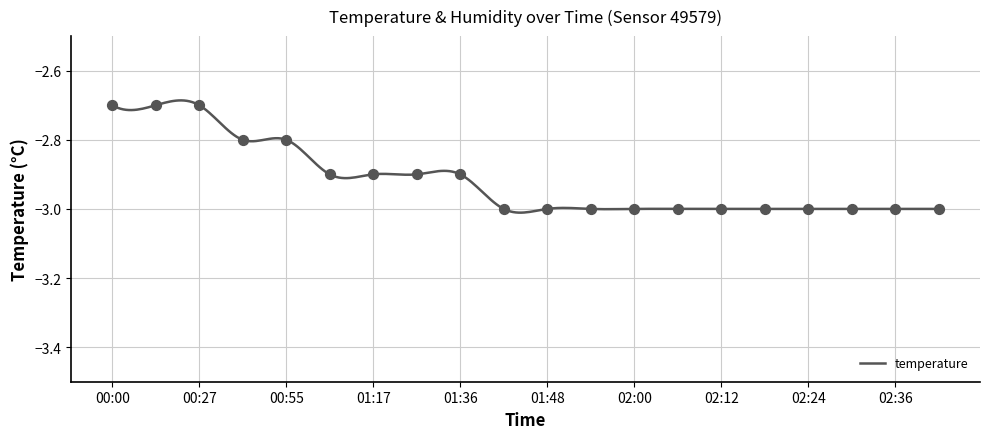

What is the change in value from 00:41 to 01:06?

-0.1